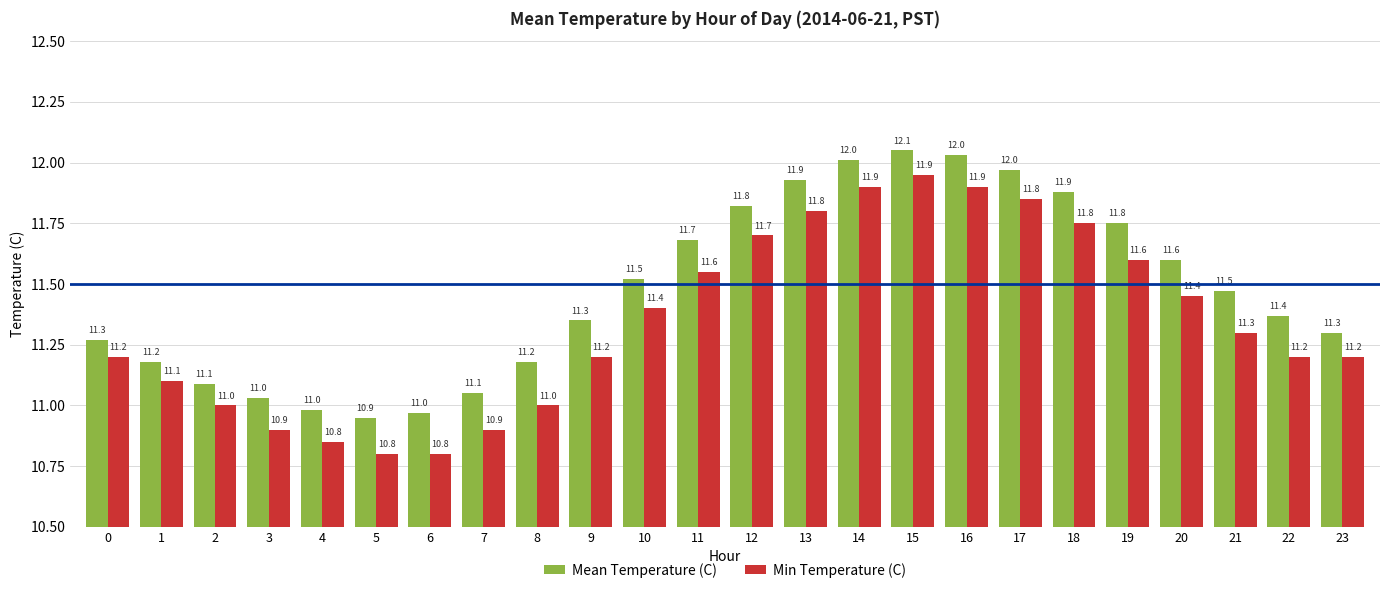

At which category does the chart reach its peak across all series?

15